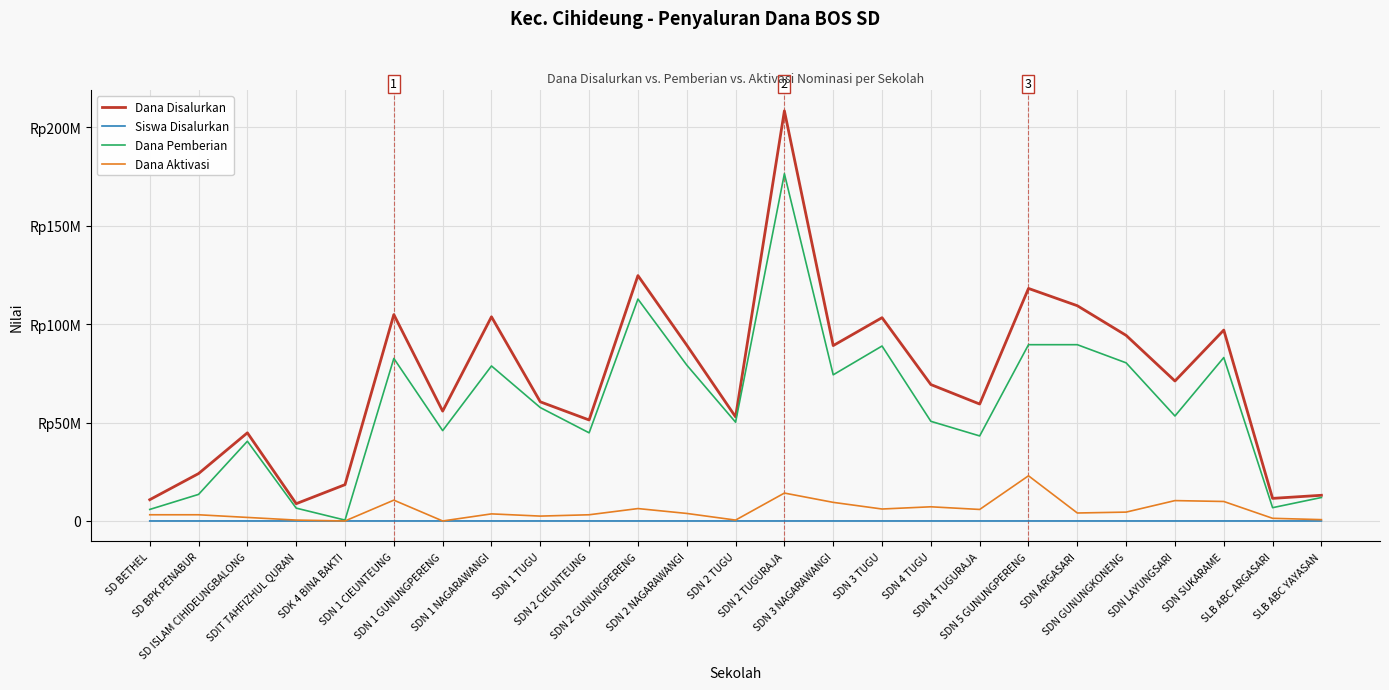

Does the chart display data point markers on the line(s)?

No